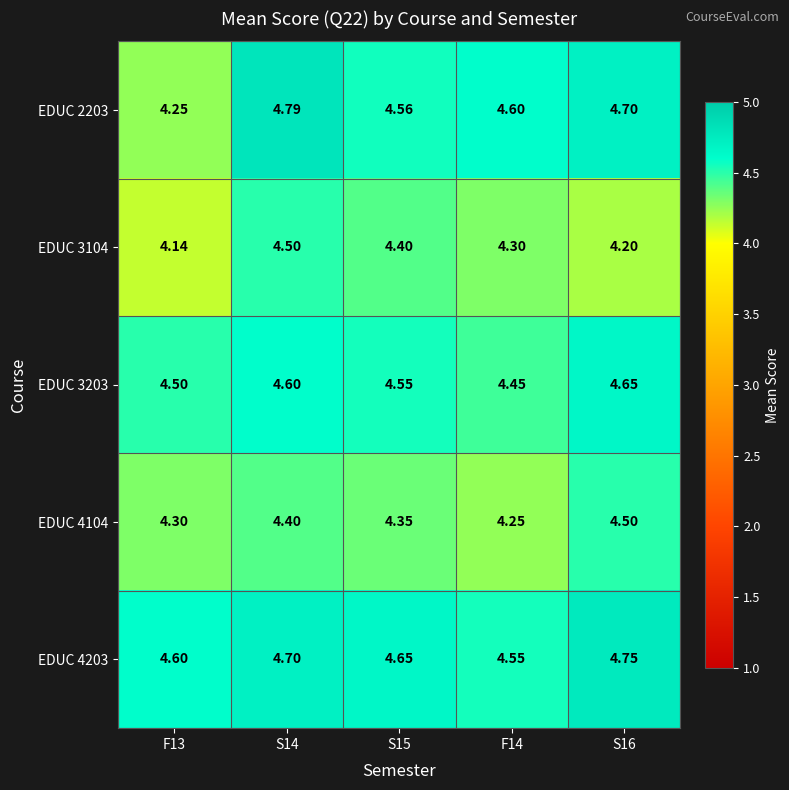

Is the value of EDUC 4104 at S14 greater than the value of EDUC 2203 at F14?

No